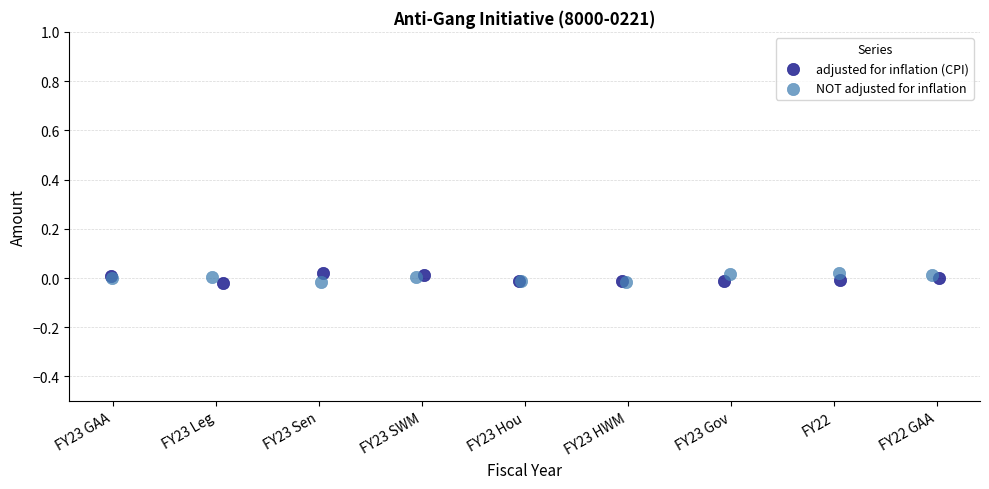

What are all the series names shown in the legend?

adjusted for inflation (CPI), NOT adjusted for inflation